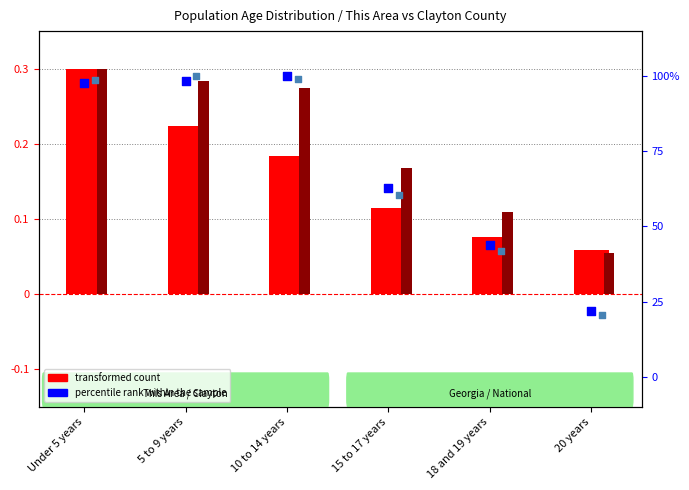

Which series has the widest spread of Y values?

percentile rank (Georgia)